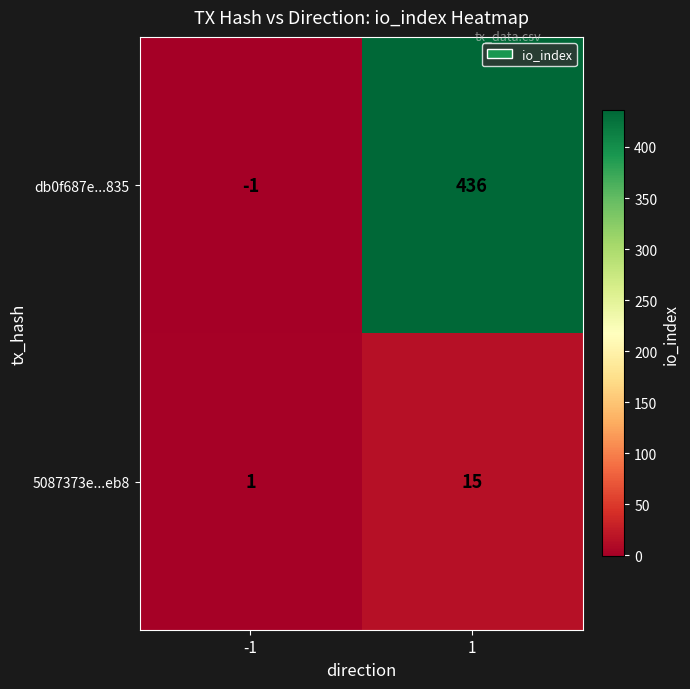

What is the maximum value shown in the chart?

436